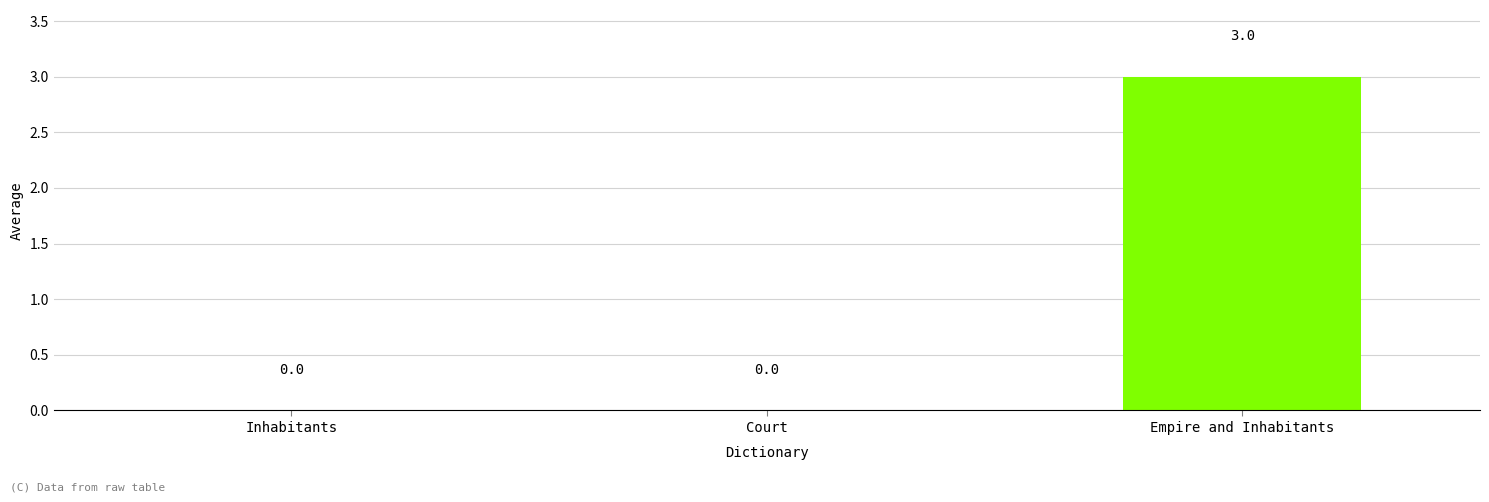

Is it true that the value at Inhabitants is 2?

False